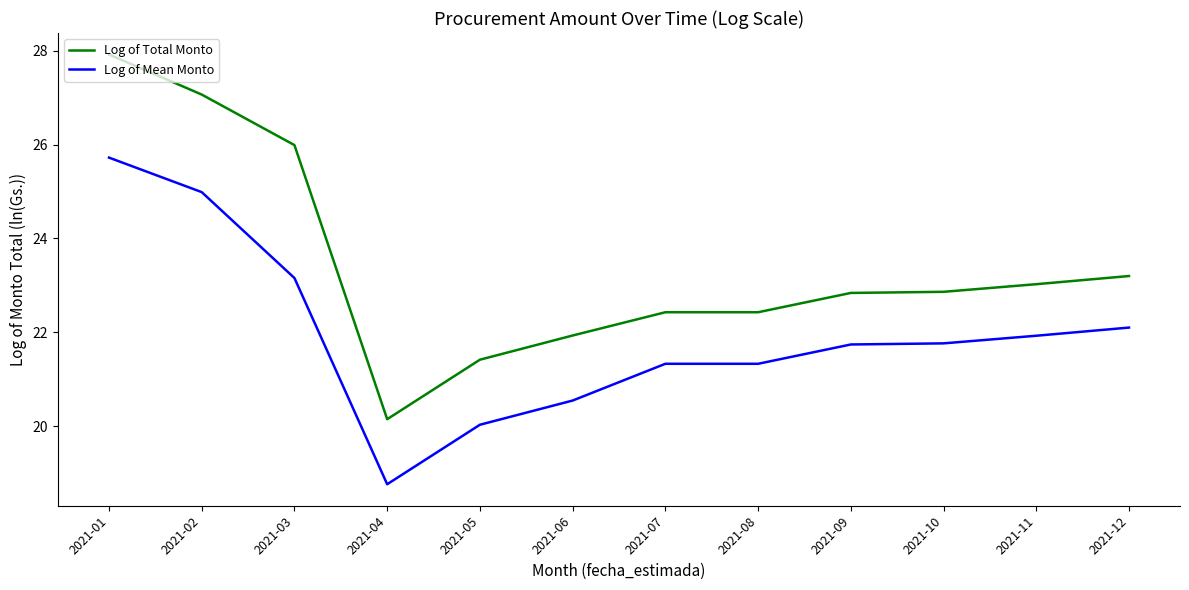

Which series has the largest total across all categories?

Log of Total Monto